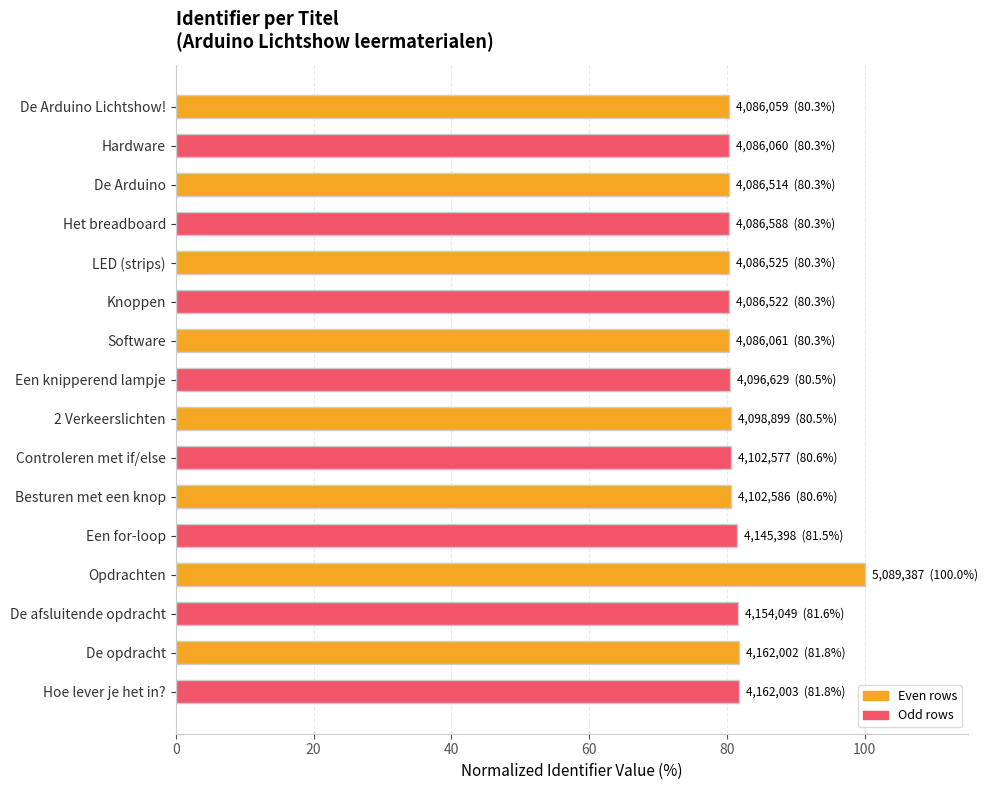

What is the label of the 1st bar from the top?

De Arduino Lichtshow!